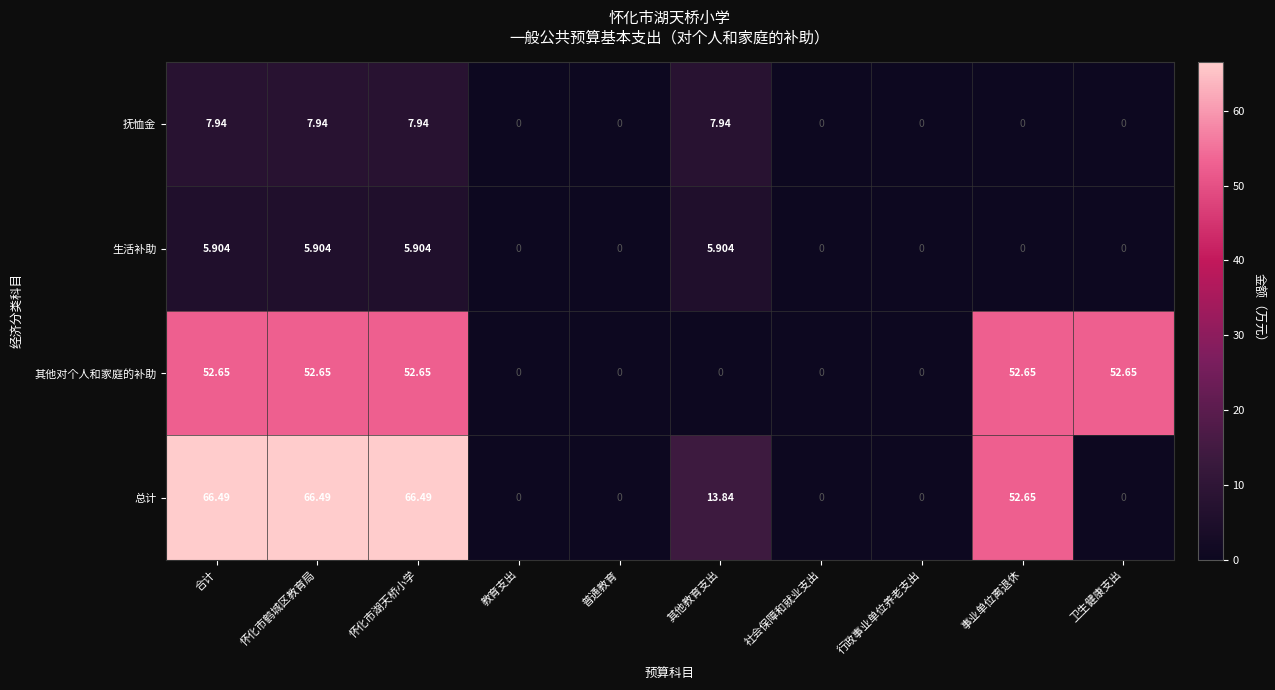

Between 行政事业单位养老支出 and 卫生健康支出, which series saw the biggest shift?

其他对个人和家庭的补助